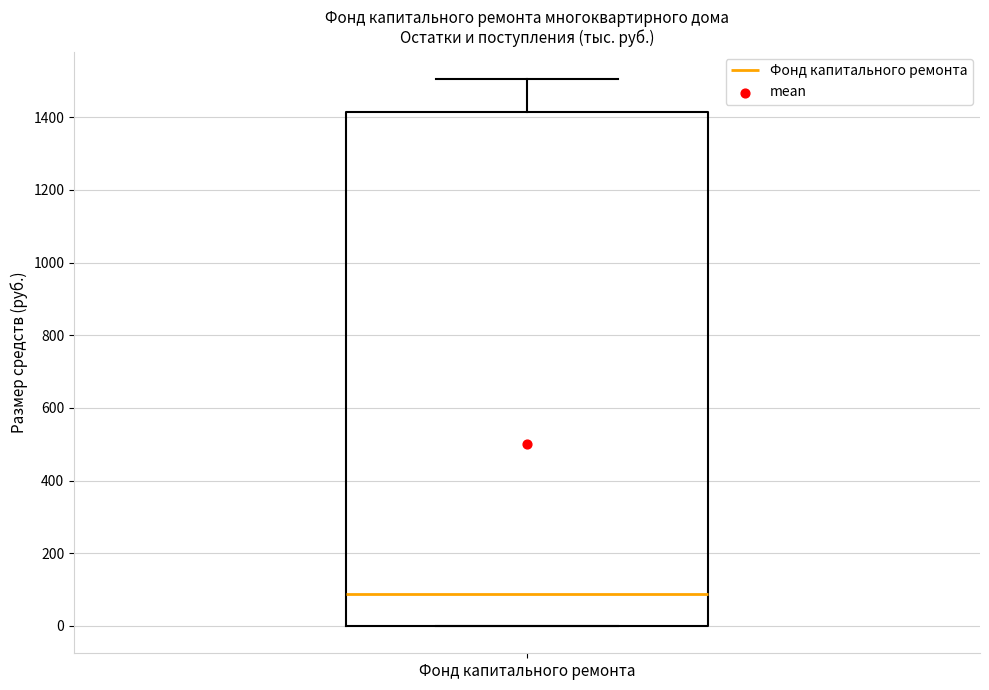

Where is the upper edge of the box for Фонд капитального ремонта on the y-axis? The values are not printed on the chart, so give them approximately, as read against the axis.

1420